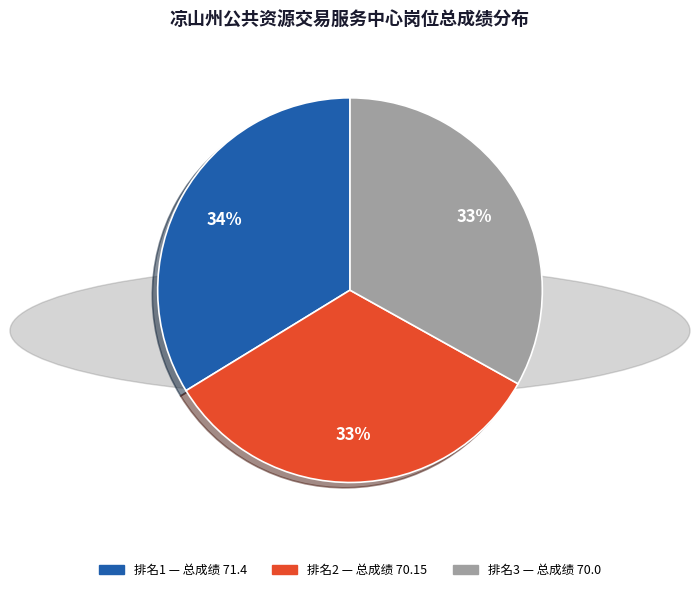

Count the number of slices in the pie.

3